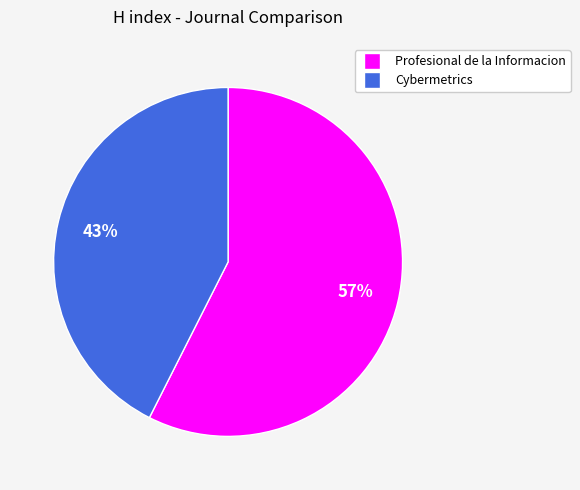

To the nearest percent, what is the combined percentage of Cybermetrics and Profesional de la Informacion?

100%